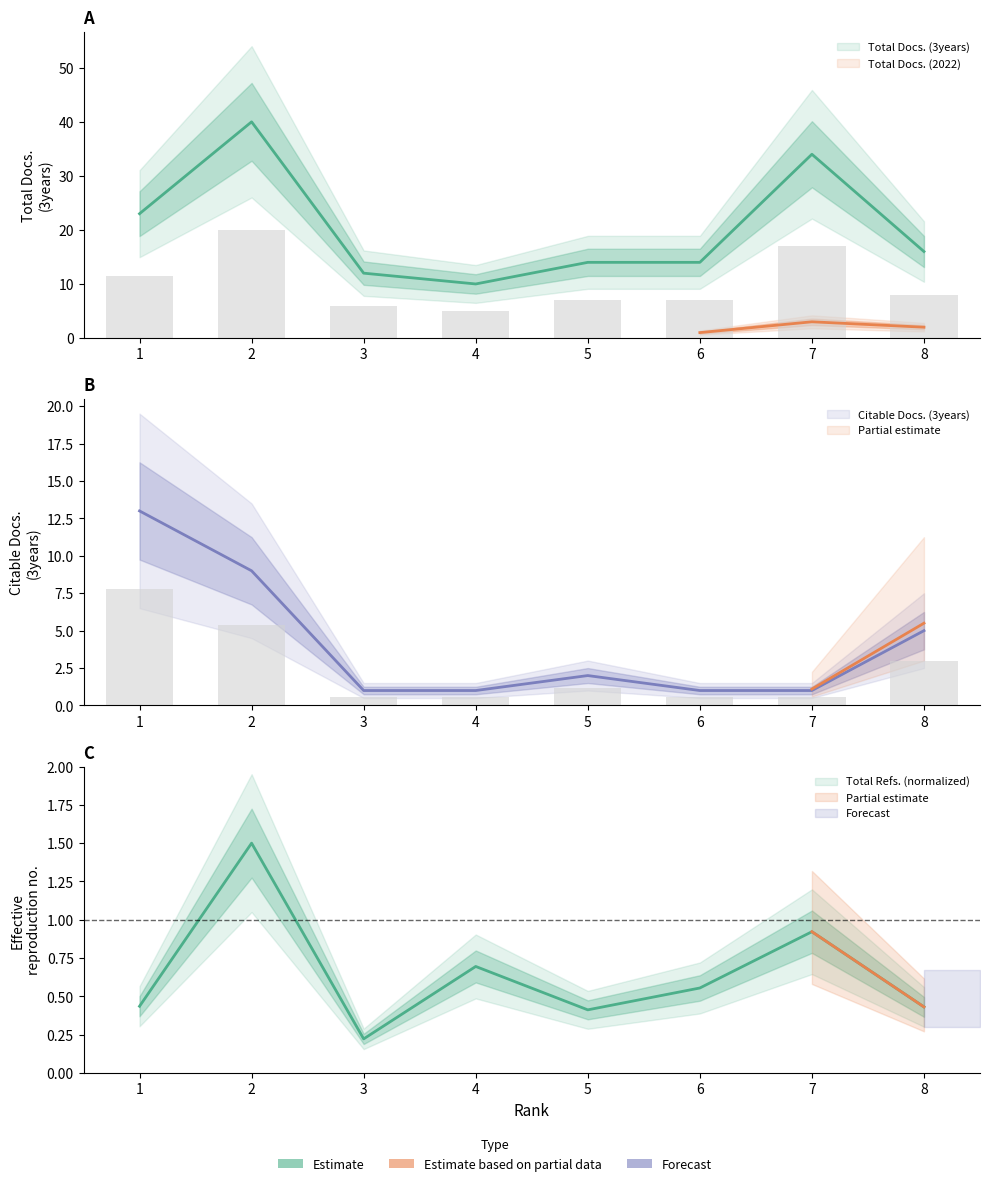

How many data points does each series have?

8